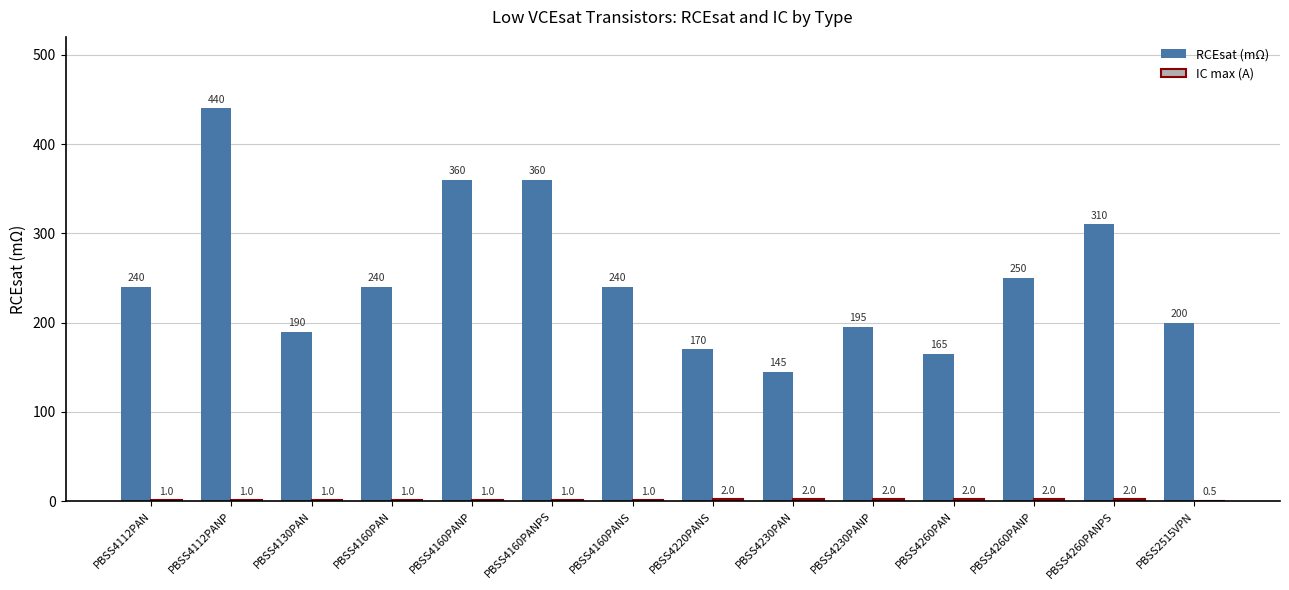

The RCEsat (mΩ) series shows 91.2 at PBSS4130PAN. True or false?

False